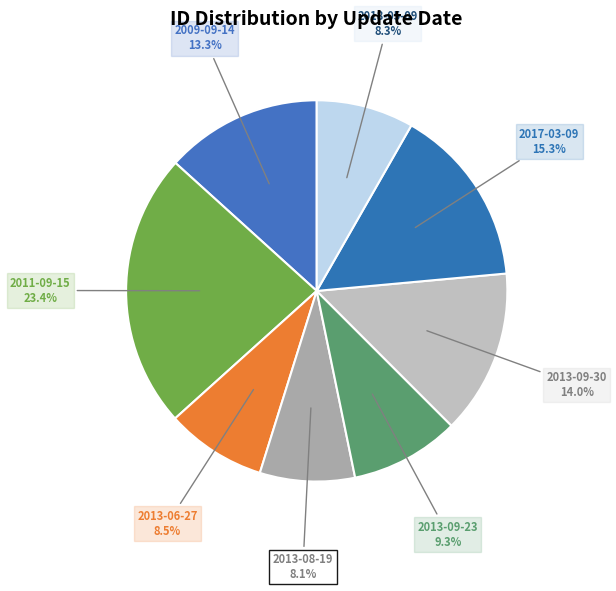

What is the largest slice in the pie chart?

2011-09-15